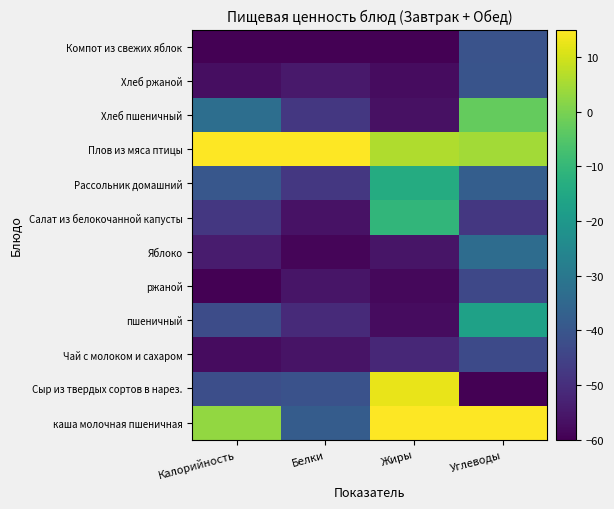

At which category is the sum across all series the highest?

Углеводы